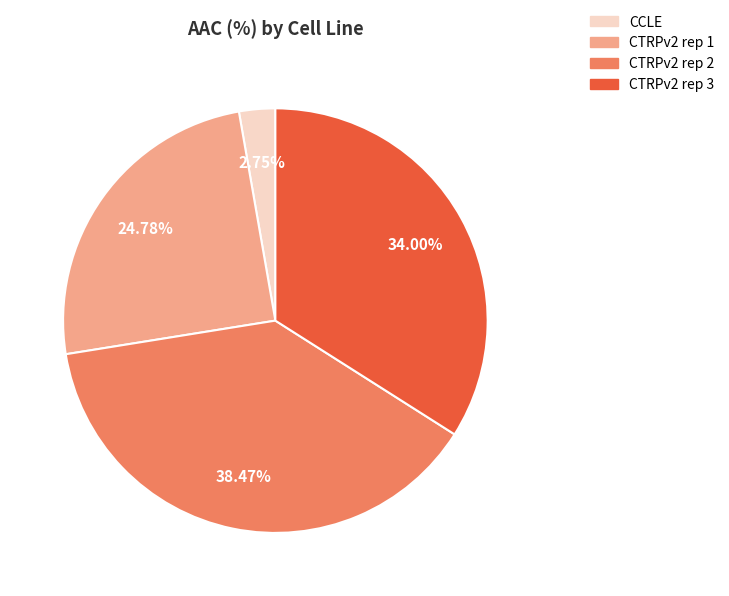

Count the number of slices in the pie.

4